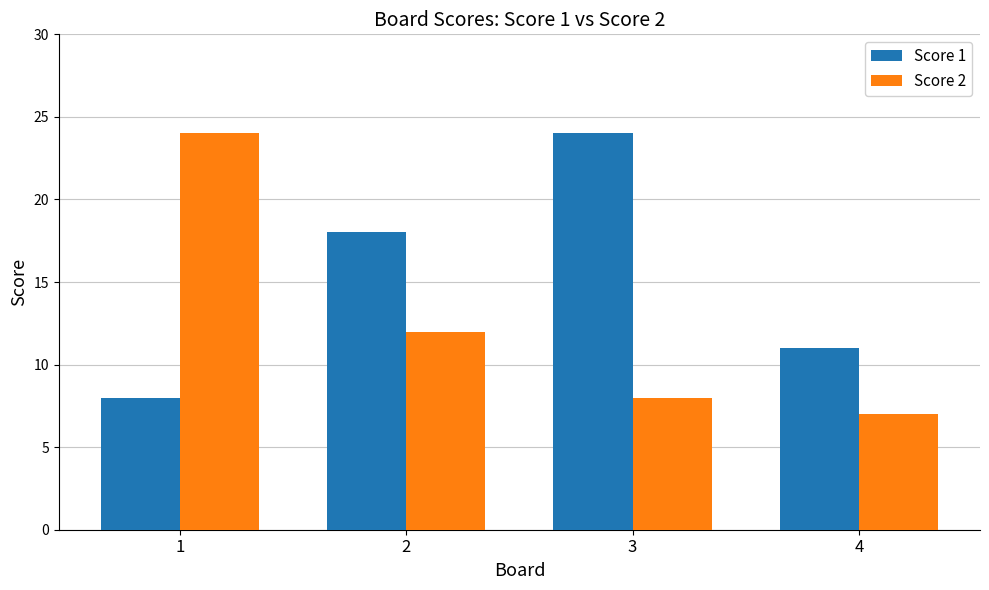

What is the value of the Score 2 bar at the 3rd from the left?

8